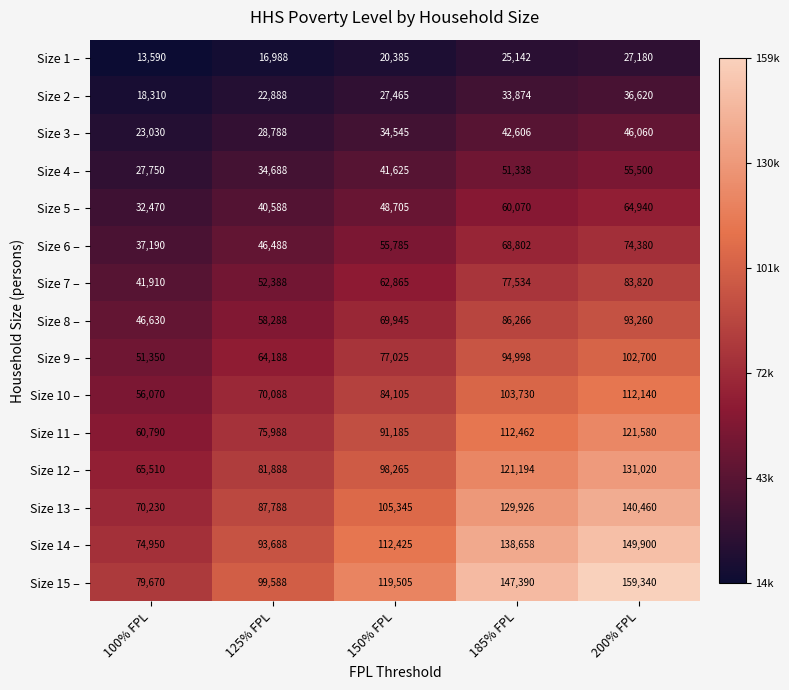

What is the highest value of the Size 14 – series?

149900